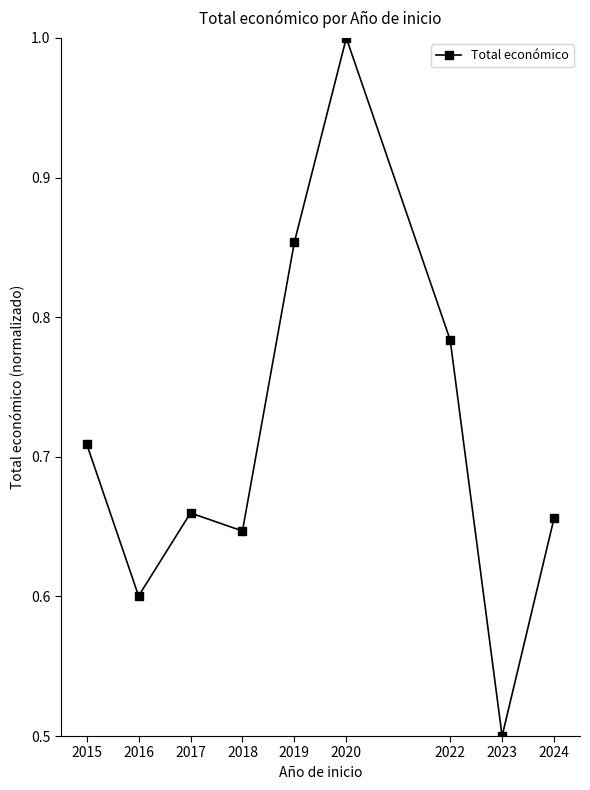

How many points are lower than both their immediate neighbors (excluding endpoints)?

3